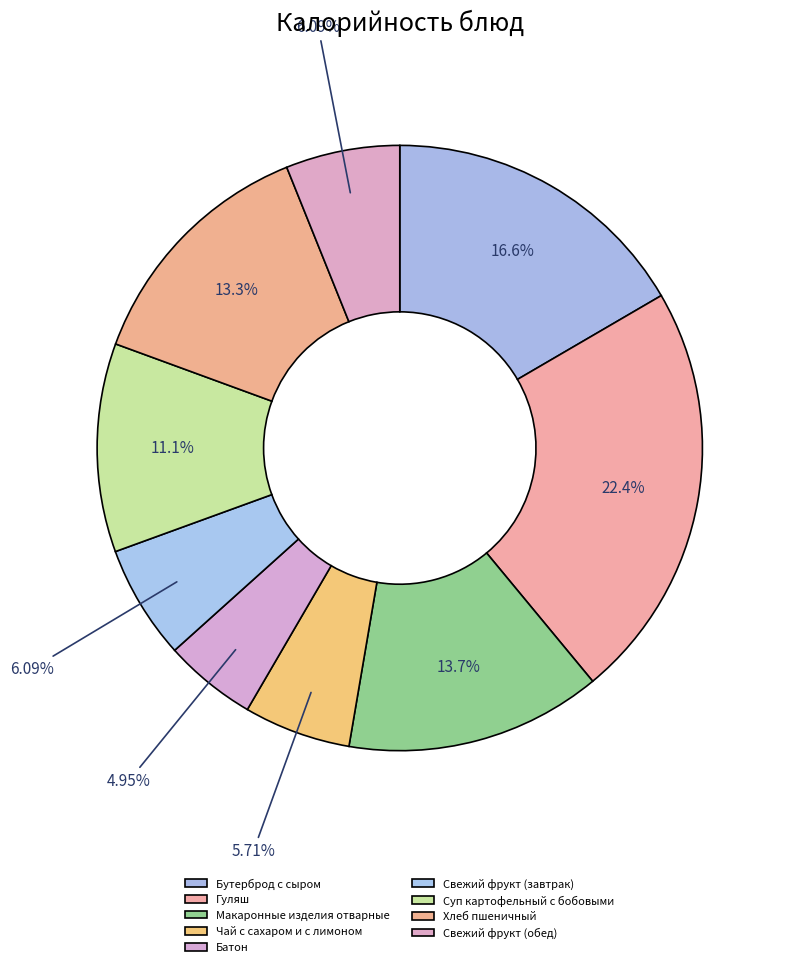

True or false: Макаронные изделия отварные accounts for 14% of the total.

True